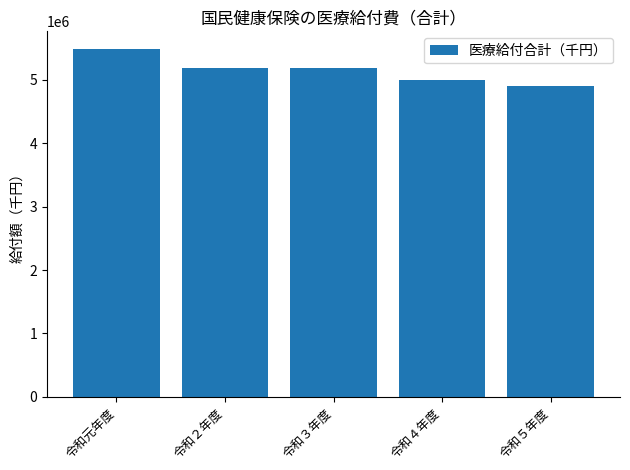

What is the difference between the maximum and minimum values?

583053